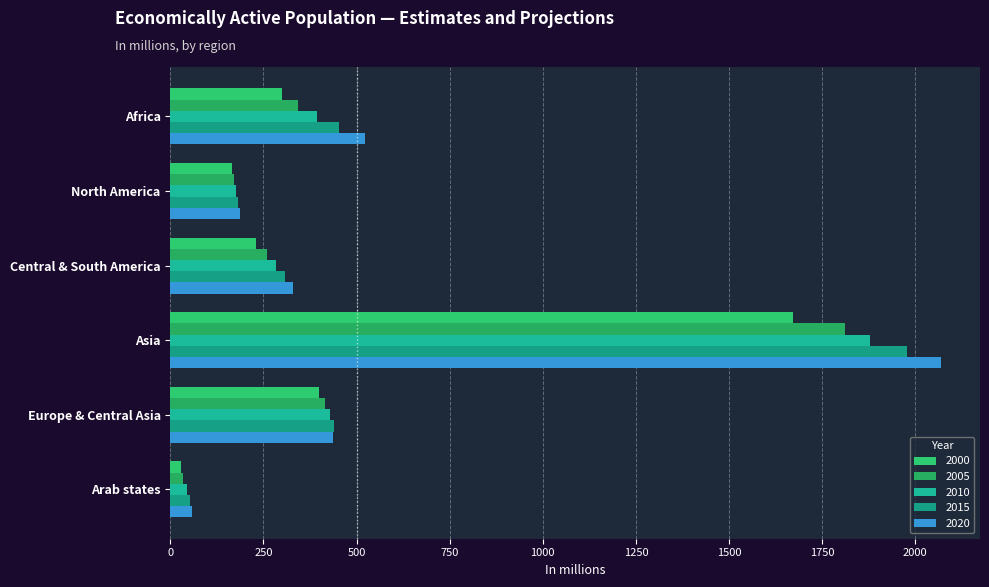

Reading left to right, extract all data points from this chart.

2000: Africa=298.6	North America=164.2	Central & South America=229.8	Asia=1671.8	Europe & Central Asia=400.1	Arab states=28.6
2005: Africa=342.1	North America=171.1	Central & South America=258.7	Asia=1811.4	Europe & Central Asia=413.9	Arab states=34.7
2010: Africa=393.1	North America=177.3	Central & South America=283.7	Asia=1877.6	Europe & Central Asia=429.6	Arab states=45.0
2015: Africa=452.7	North America=181.8	Central & South America=306.9	Asia=1977.8	Europe & Central Asia=438.4	Arab states=52.7
2020: Africa=523.5	North America=186.7	Central & South America=329.8	Asia=2070.2	Europe & Central Asia=437.4	Arab states=59.2